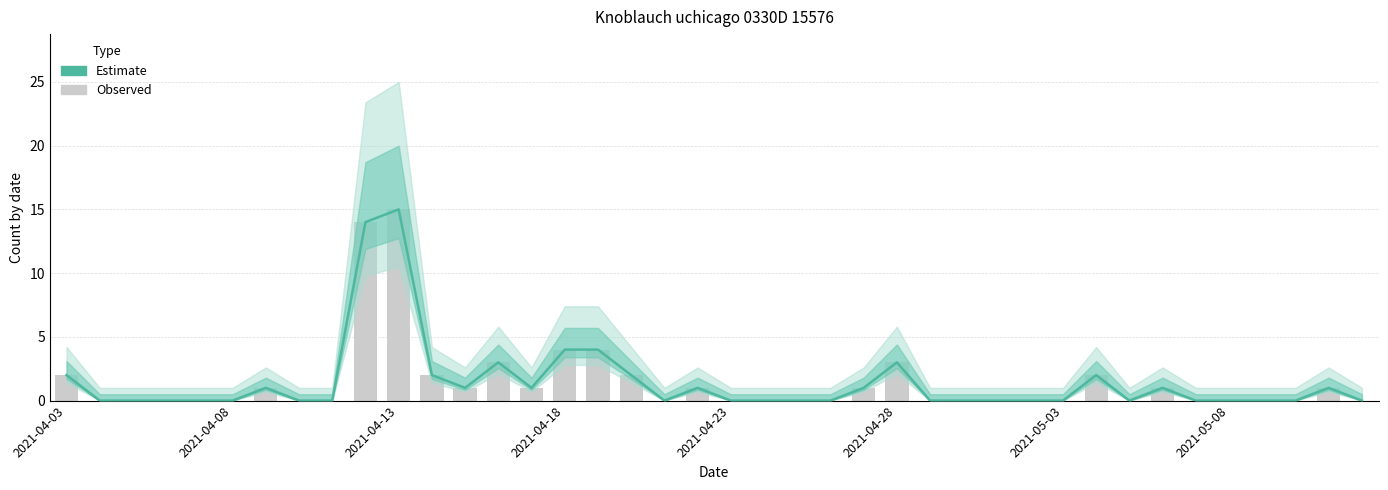

Which series has the largest range (max minus min)?

Estimate